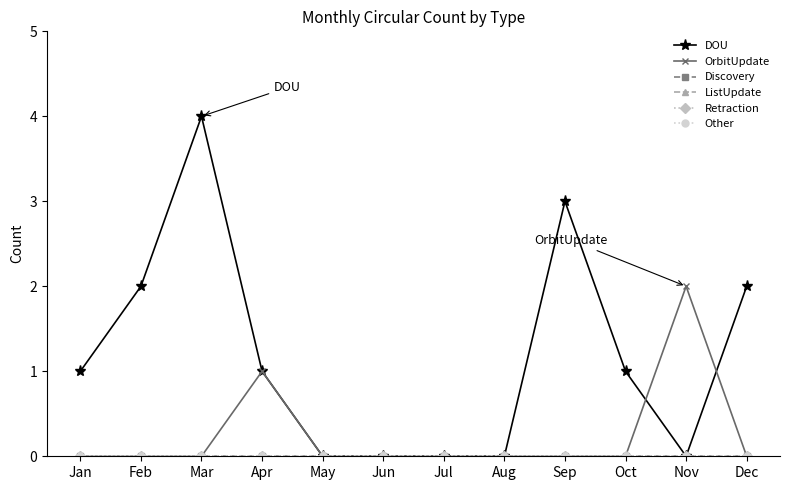

Reading left to right, extract all data points from this chart.

DOU: Jan=1	Feb=2	Mar=4	Apr=1	May=0	Jun=0	Jul=0	Aug=0	Sep=3	Oct=1	Nov=0	Dec=2
OrbitUpdate: Jan=0	Feb=0	Mar=0	Apr=1	May=0	Jun=0	Jul=0	Aug=0	Sep=0	Oct=0	Nov=2	Dec=0
Discovery: Jan=0	Feb=0	Mar=0	Apr=0	May=0	Jun=0	Jul=0	Aug=0	Sep=0	Oct=0	Nov=0	Dec=0
ListUpdate: Jan=0	Feb=0	Mar=0	Apr=0	May=0	Jun=0	Jul=0	Aug=0	Sep=0	Oct=0	Nov=0	Dec=0
Retraction: Jan=0	Feb=0	Mar=0	Apr=0	May=0	Jun=0	Jul=0	Aug=0	Sep=0	Oct=0	Nov=0	Dec=0
Other: Jan=0	Feb=0	Mar=0	Apr=0	May=0	Jun=0	Jul=0	Aug=0	Sep=0	Oct=0	Nov=0	Dec=0